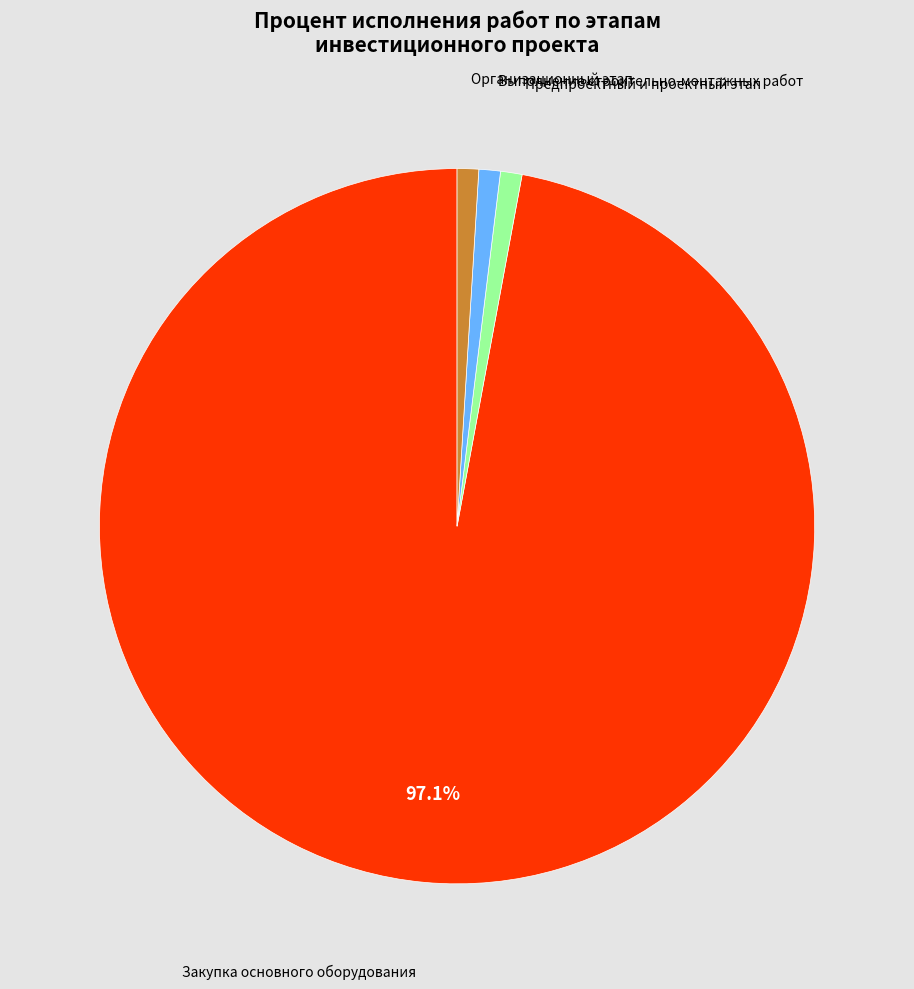

Does any single category account for the majority?

Yes